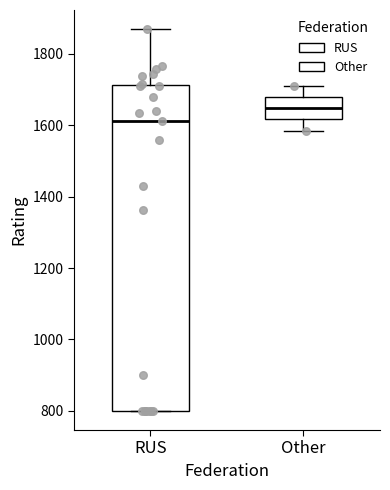

Which box's median line is the highest?

Other